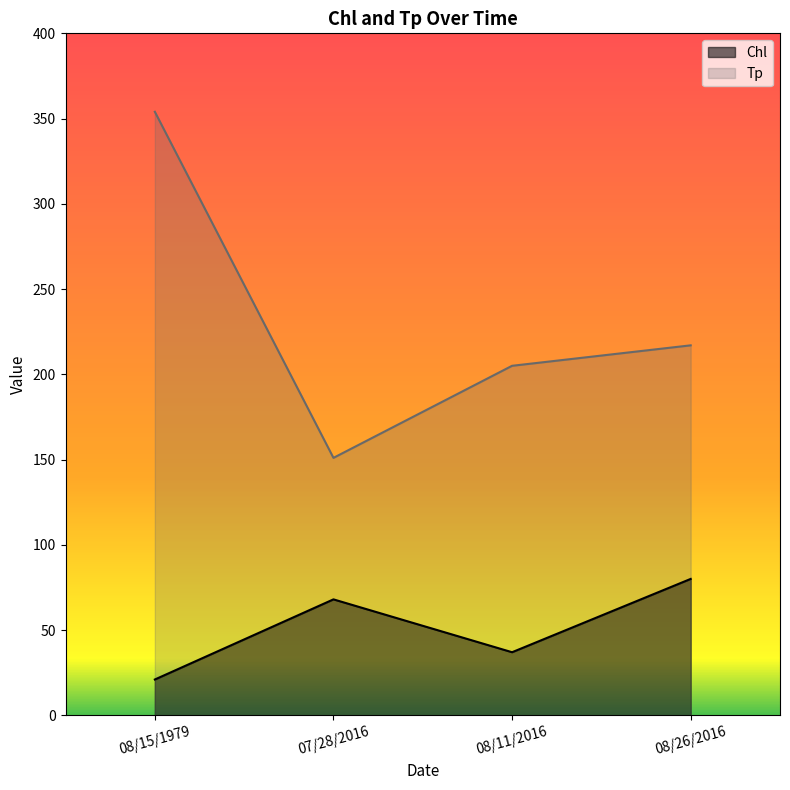

How many data points in Tp are less than 217?

2